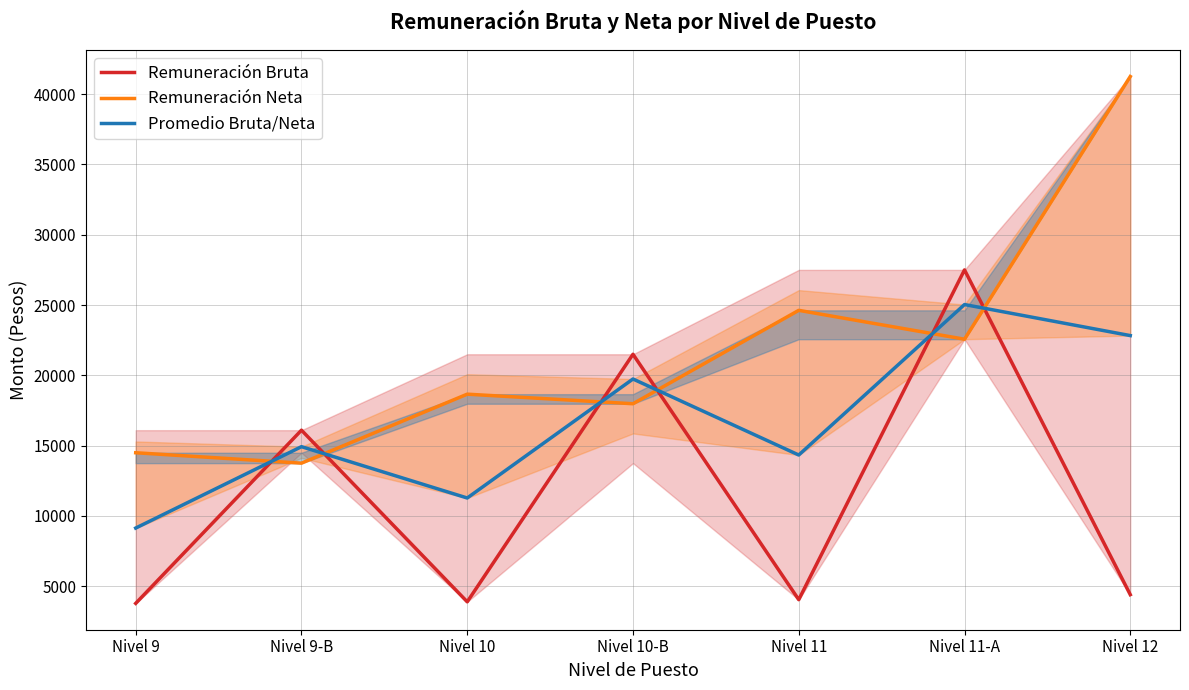

What is the total value across all series at Nivel 9?

27419.9